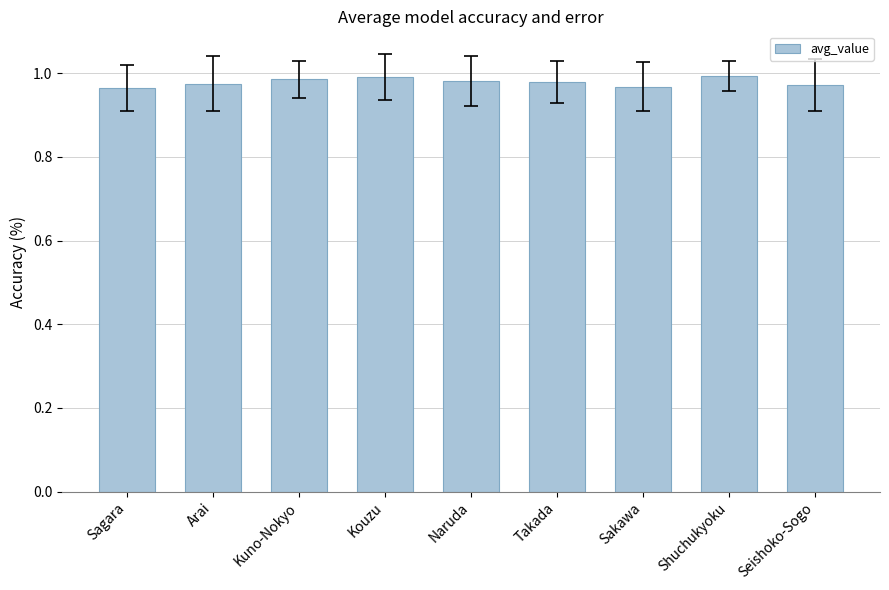

The chart shows a value of 0.2 at Takada. True or false?

False